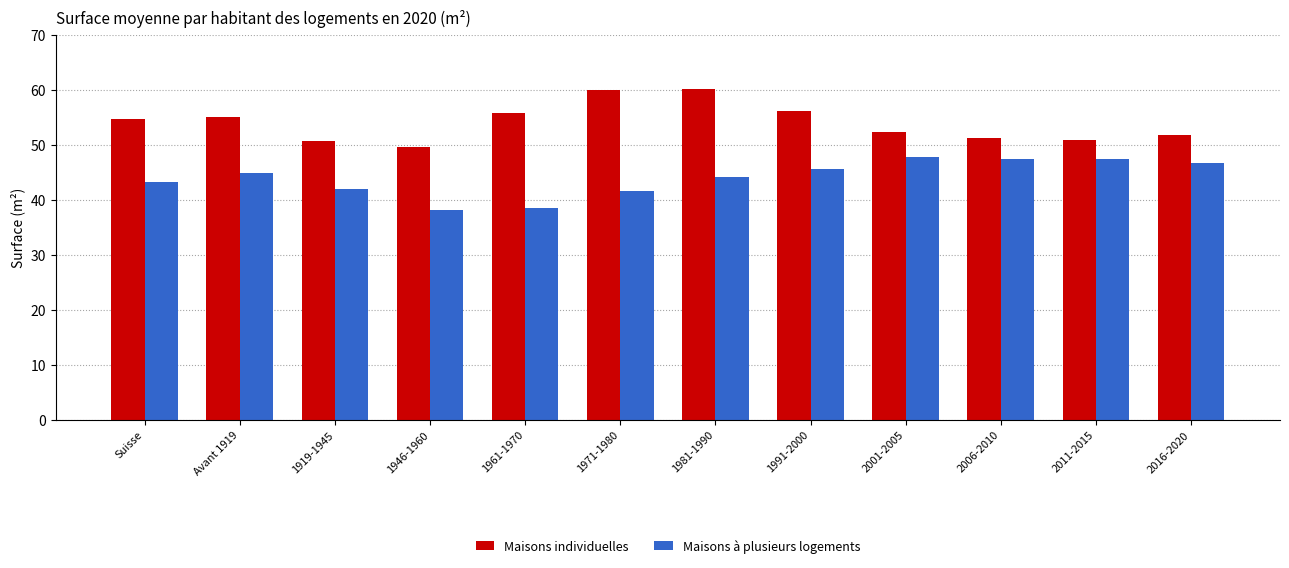

What is the maximum value shown in the chart?

60.1